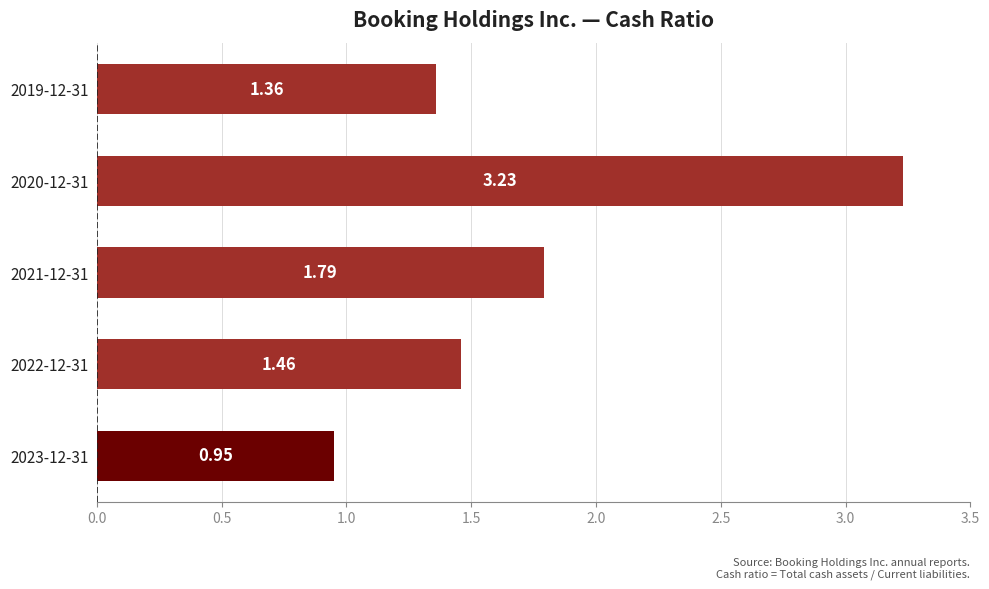

What is the change in value from 2021-12-31 to 2020-12-31?

+1.4